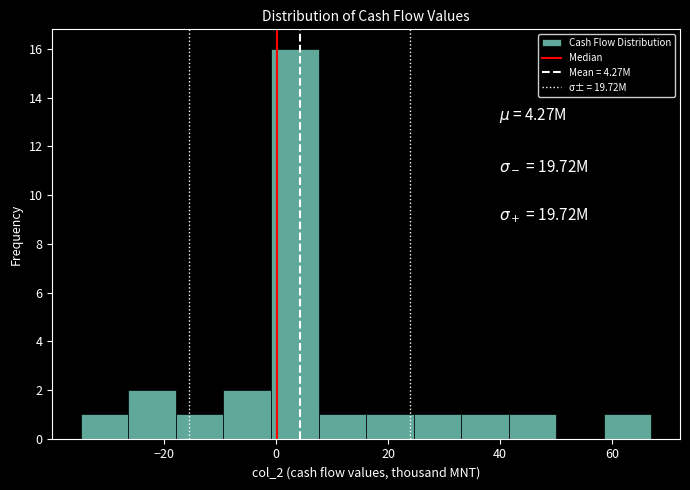

Reading left to right, transcribe this chart: for each bar, give the range it covers on the x-axis and its height. Neither the bar edges nor the heights are printed on the chart, so give them approximately, as read against the axes.

-34 to -26: 1
-26 to -18: 2
-18 to -10: 1
-10 to 0: 2
0 to 8: 16
8 to 16: 1
16 to 24: 1
24 to 34: 1
34 to 42: 1
42 to 50: 1
50 to 58: 0
58 to 66: 1